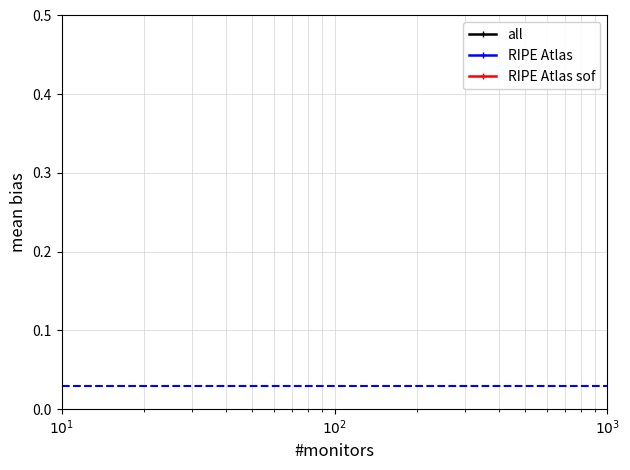

Which series has the largest range (max minus min)?

all